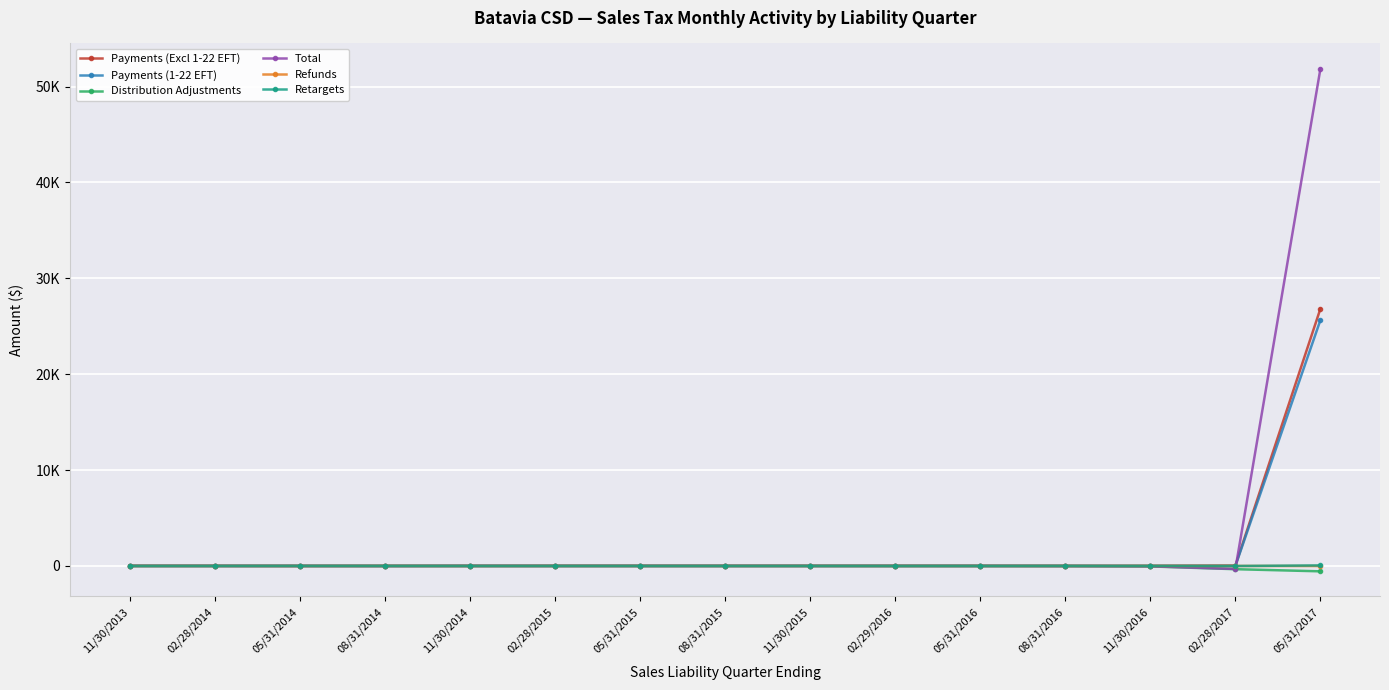

Which label corresponds to the largest value in the chart?

05/31/2017